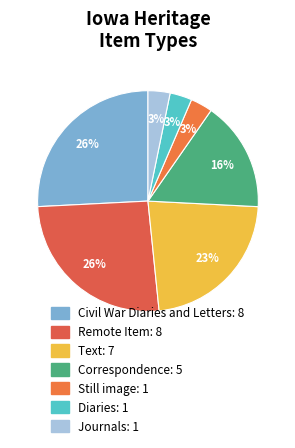

Which slice is the largest?

Civil War Diaries and Letters